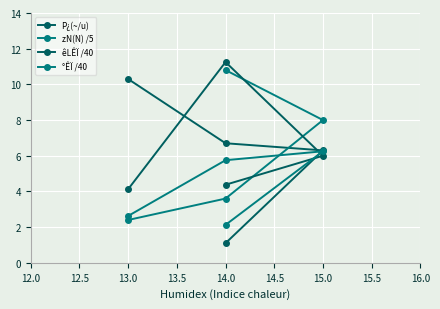

Is this an area chart (filled region under the line)?

No